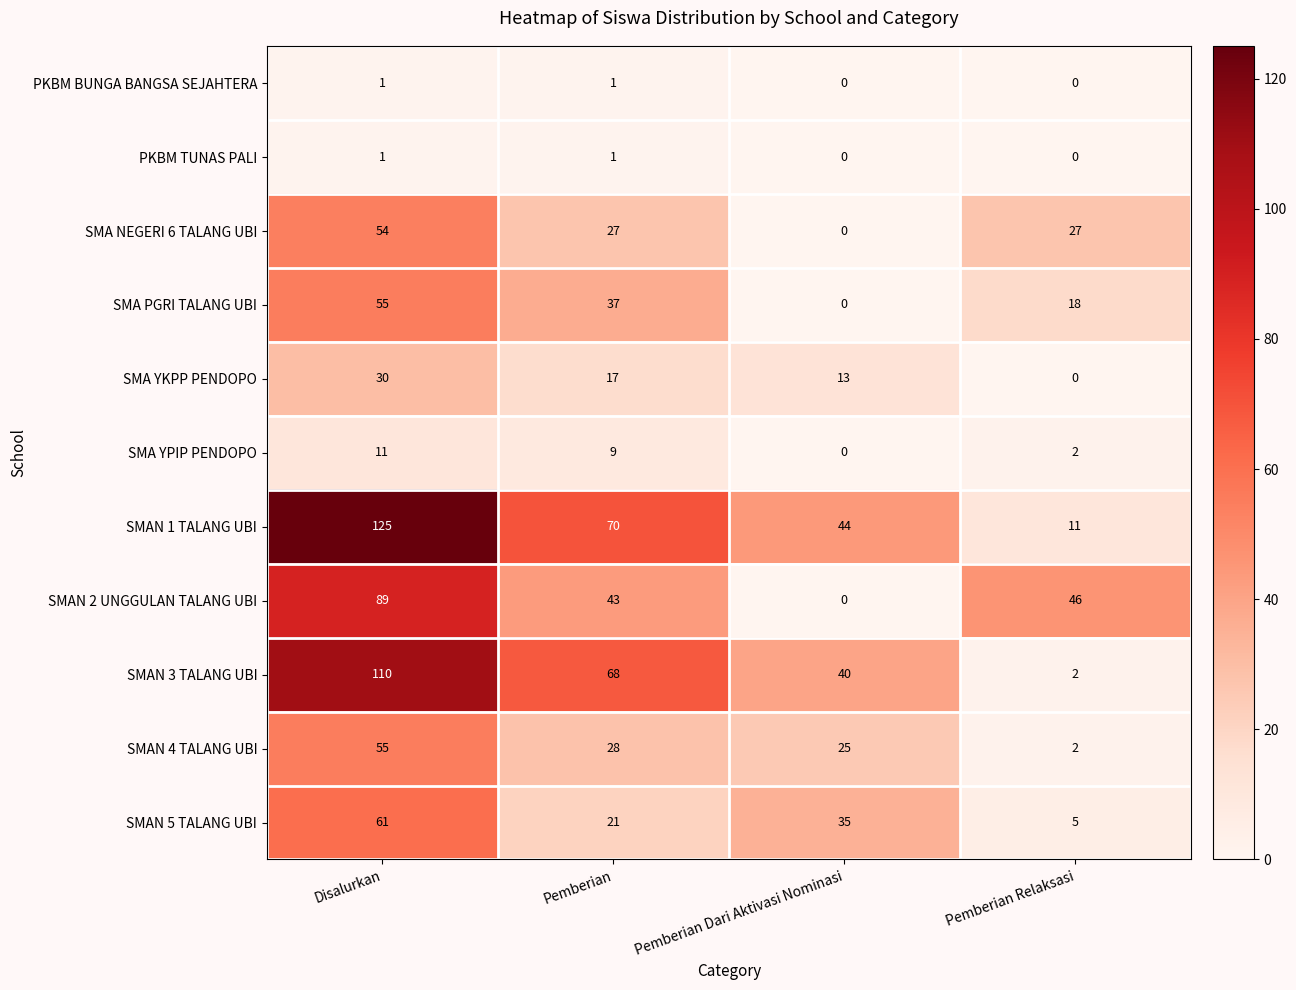

Count the SMA PGRI TALANG UBI values in the range 18 to 55.

3